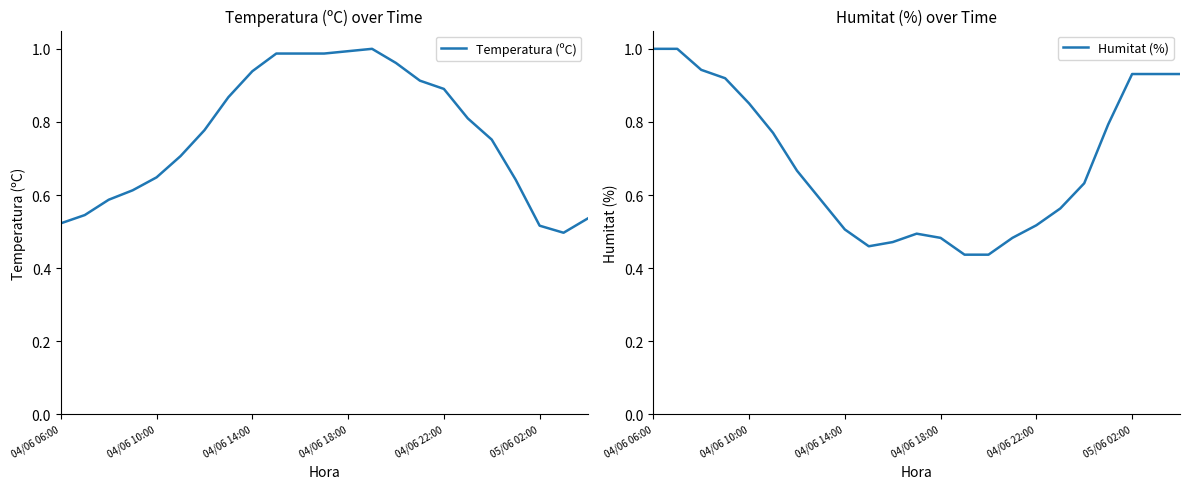

Which series has the largest total across all categories?

Temperatura (ºC)